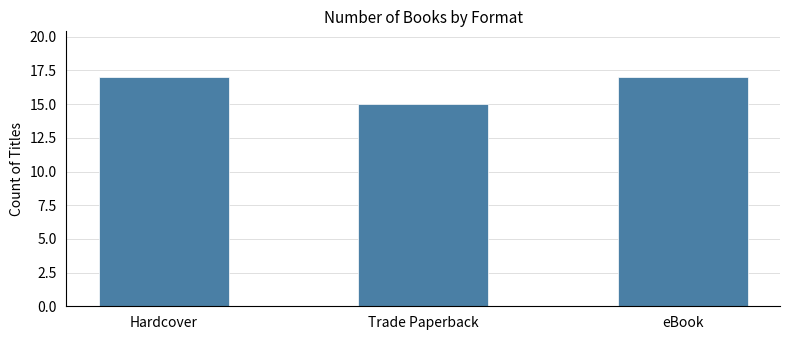

How many values are between 15 and 17?

3